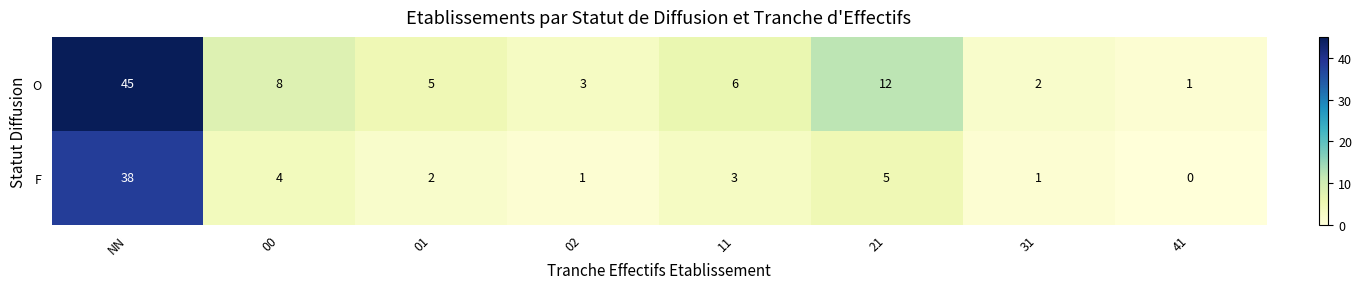

What is the average value of the O series?

10